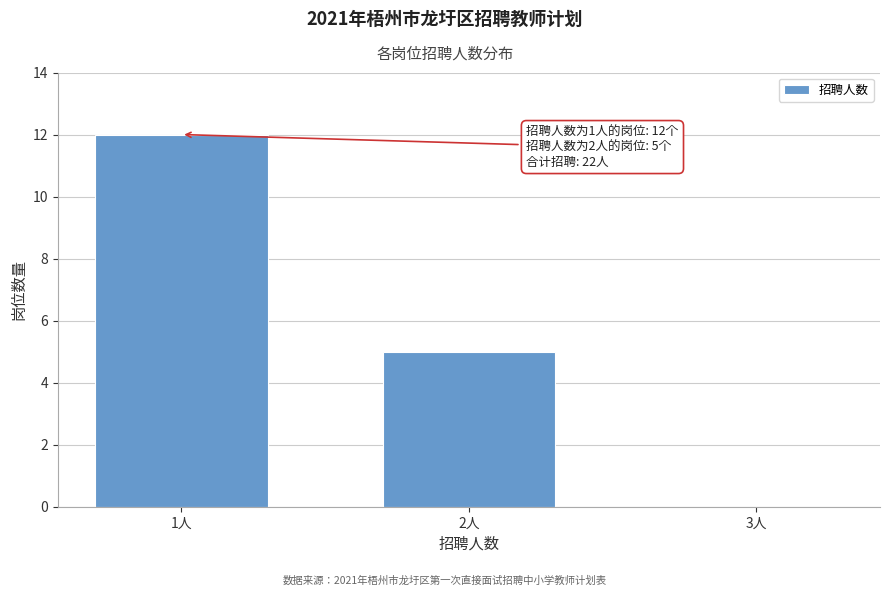

Reading left to right, transcribe all the data shown in this chart.

1人=12	2人=5	3人=0